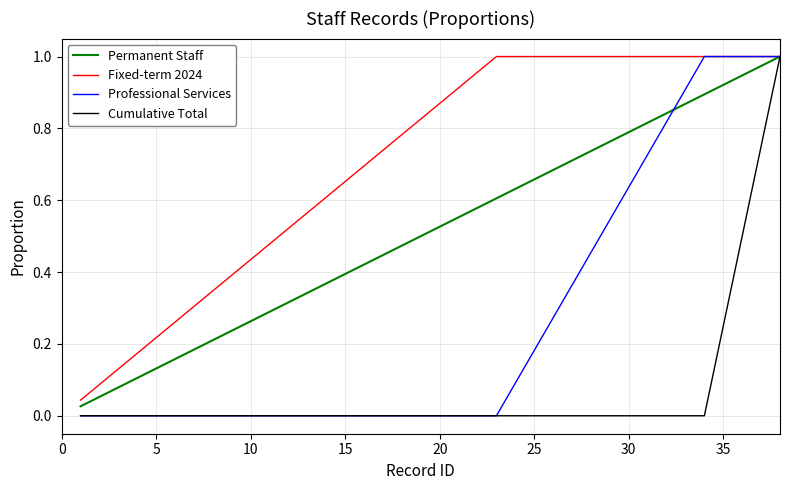

What are all the series names shown in the legend?

Permanent Staff, Fixed-term 2024, Professional Services, Cumulative Total